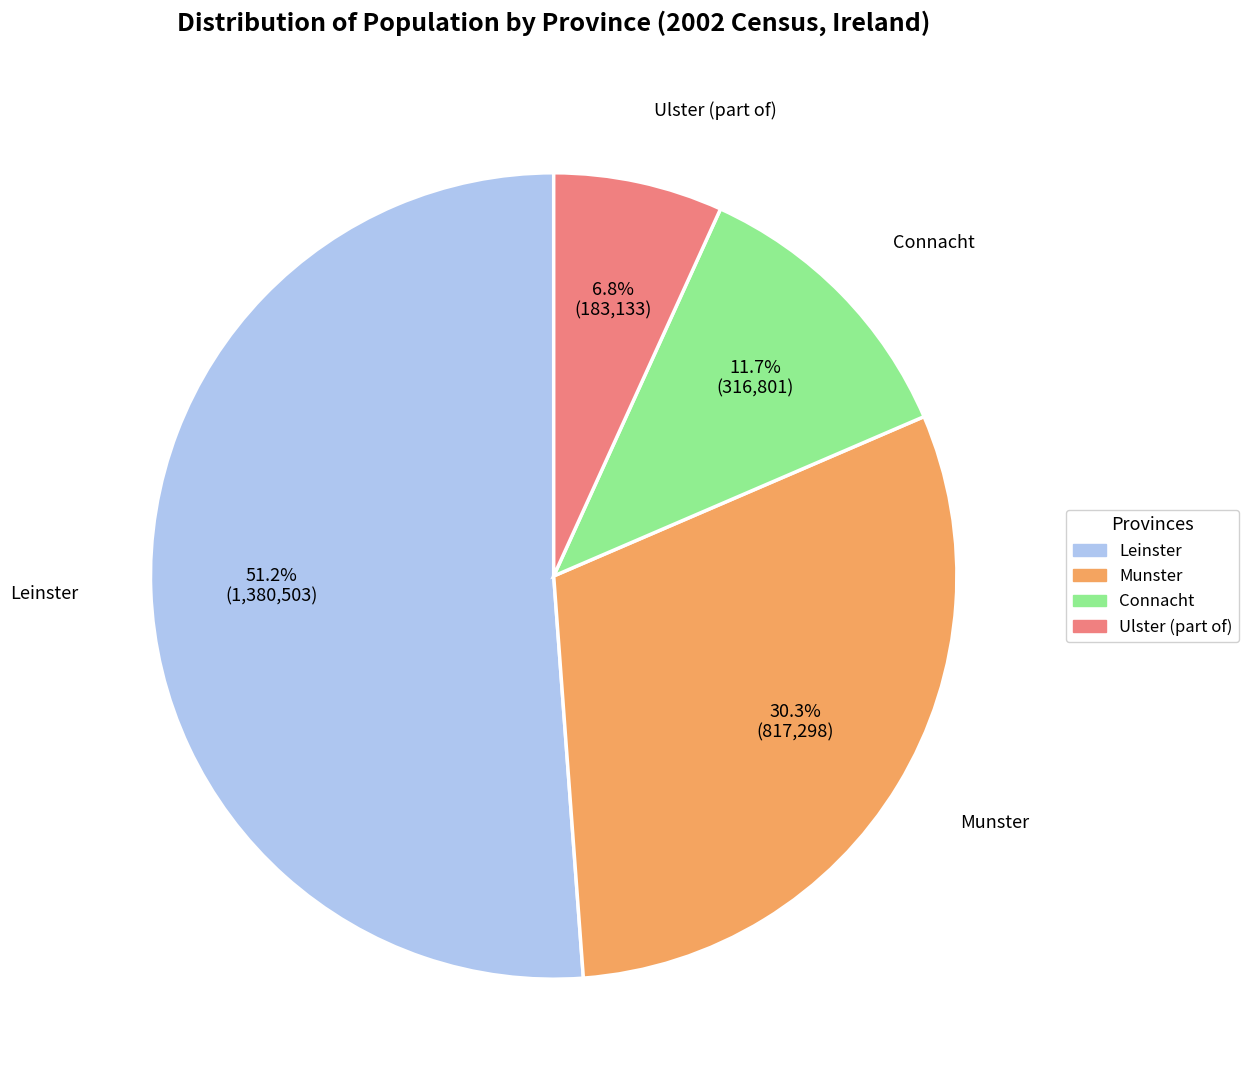

Which category accounts for the majority?

Leinster